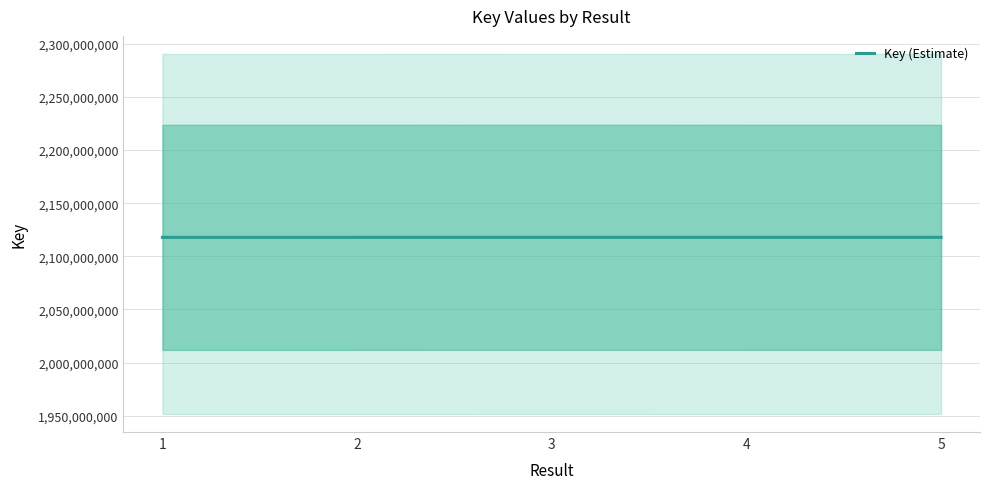

Reading left to right, what are all the values shown in this chart?

1=2117845908	2=2117844241	3=2117867254	4=2117850069	5=2117846462